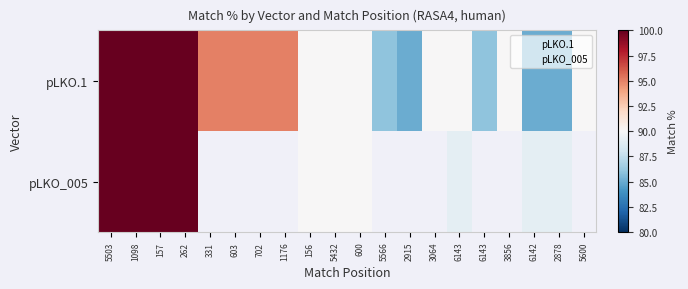

Which has a higher value, 157 or 6142?

157